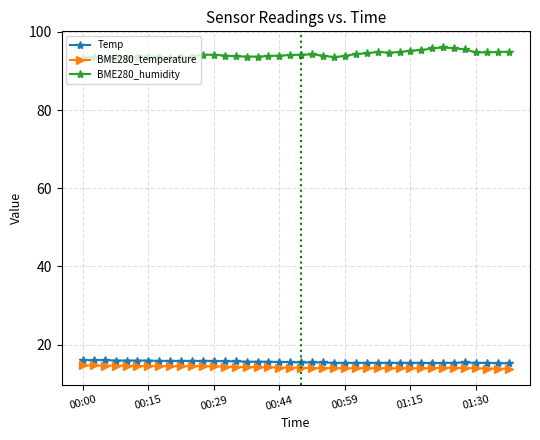

Which series has the largest range (max minus min)?

BME280_humidity